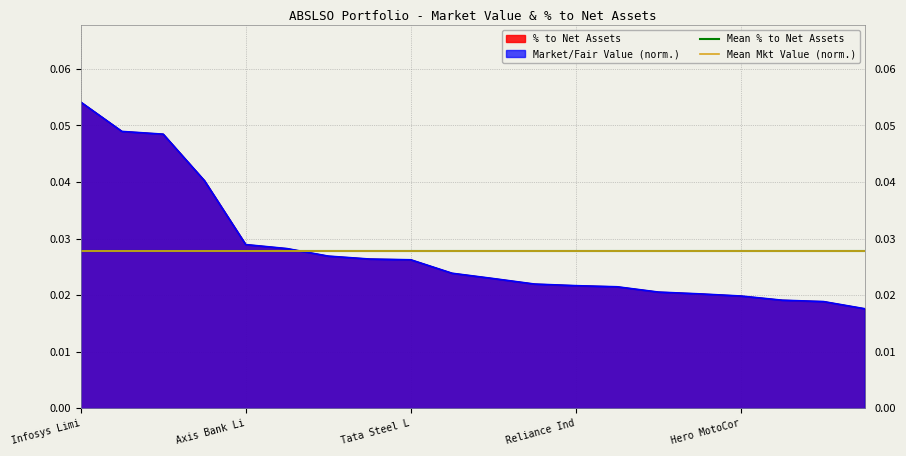

What position from the left is Bharat Forge Limited?

15